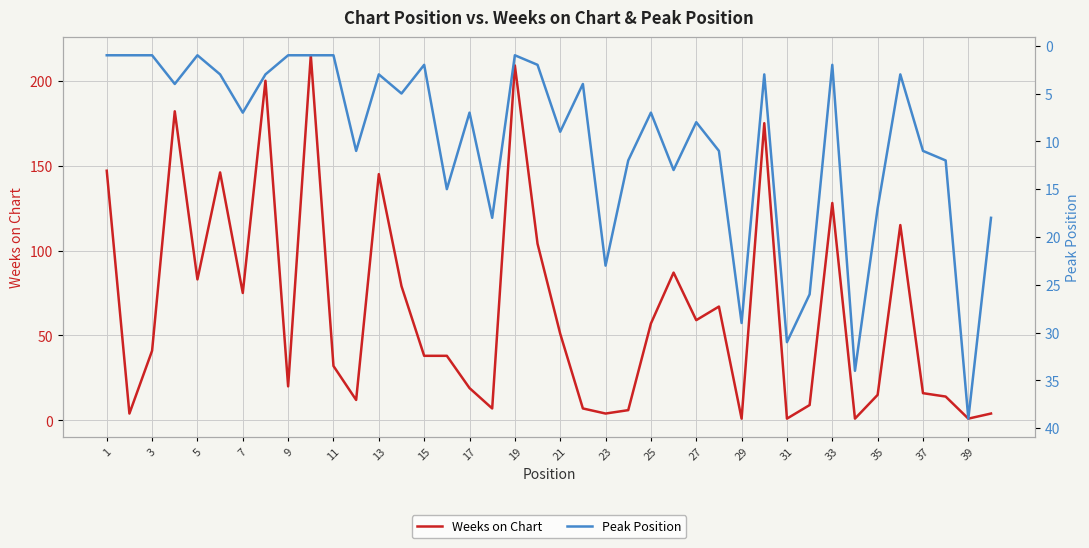

Is it true that Weeks on Chart equals 6 at 37?

False